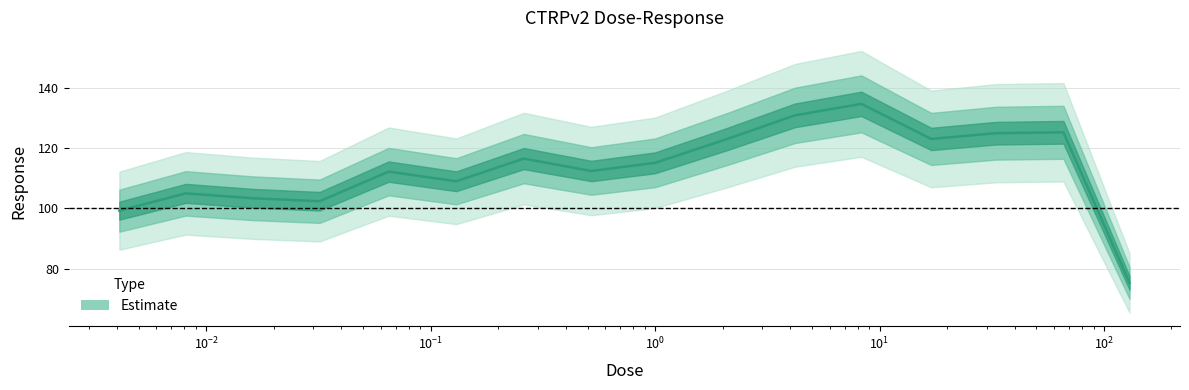

What is the label of the 14th point from the right?

$\mathdefault{10^{-2}}$